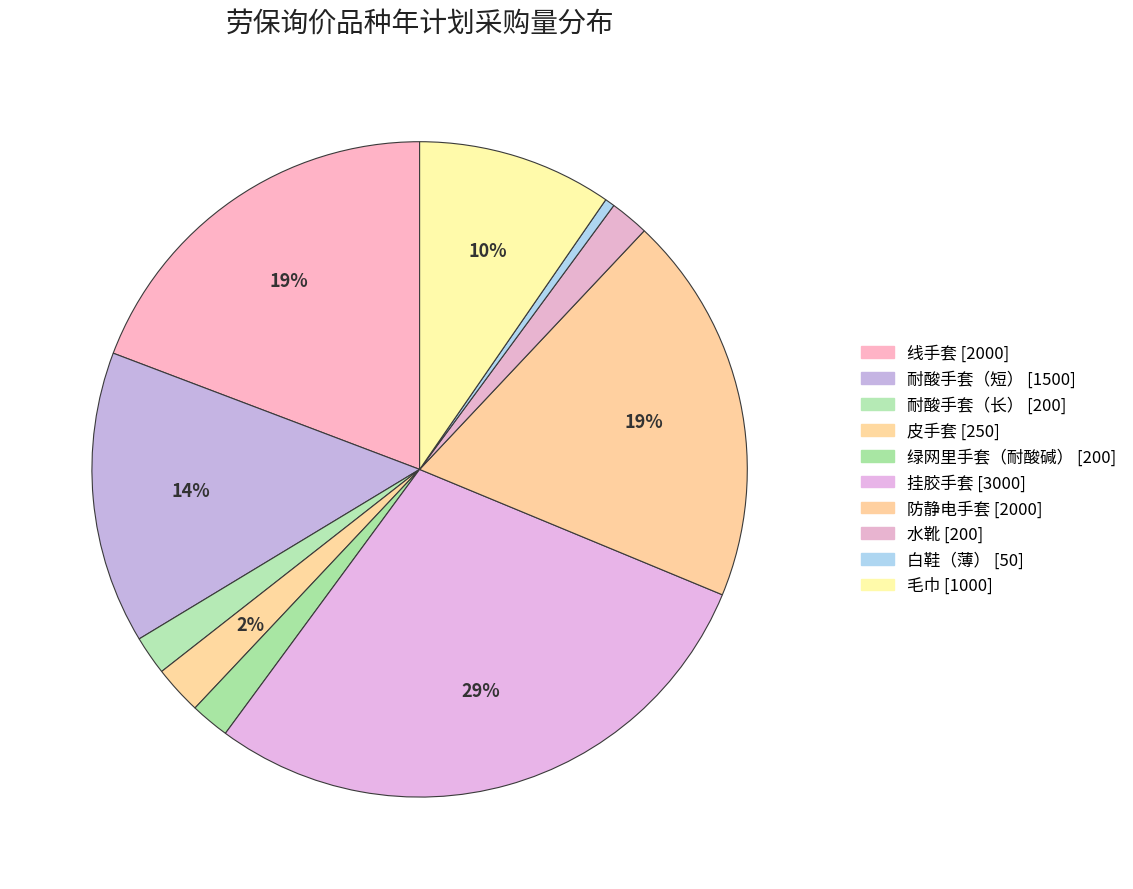

What is the smallest slice in the pie chart?

白鞋（薄）